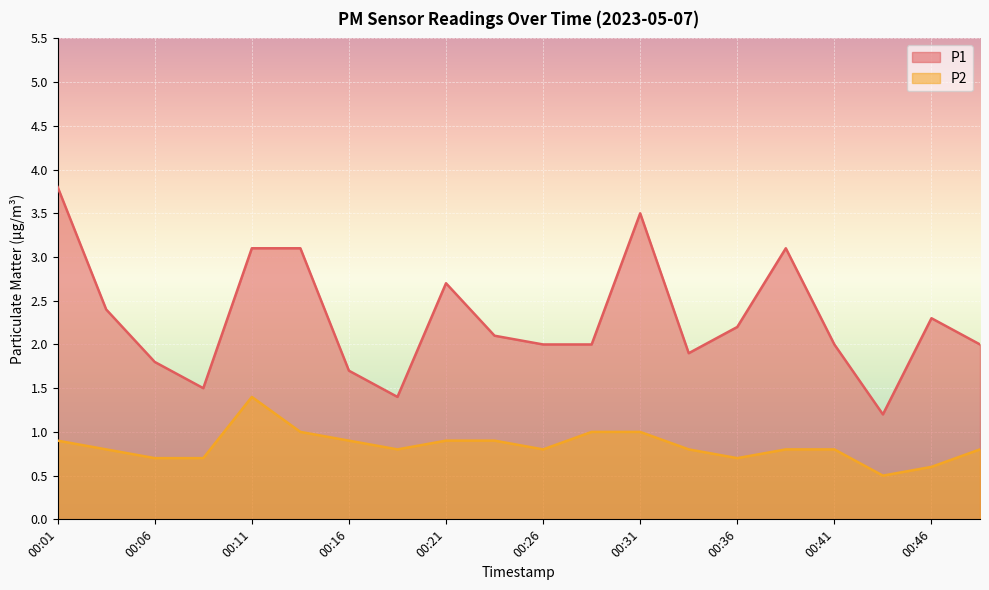

What is the sum of the P2 values at 00:46 and 00:09?

1.3